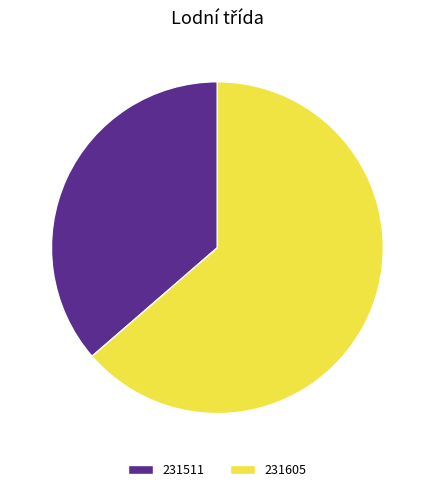

Rank the categories by value from lowest to highest.

231511, 231605